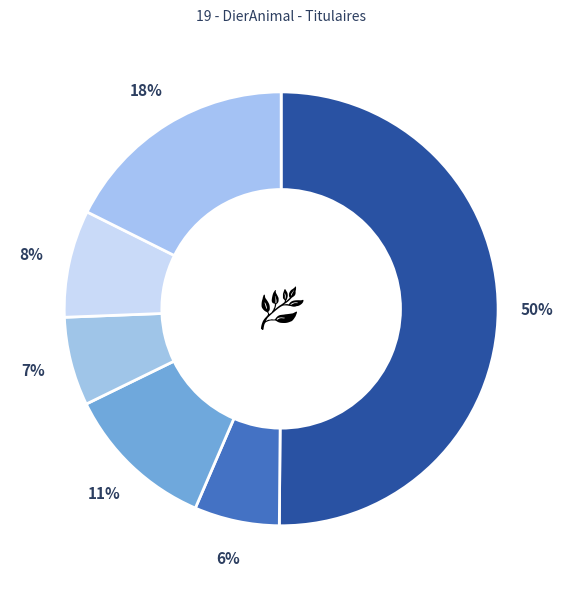

How many slices are in this pie chart?

6